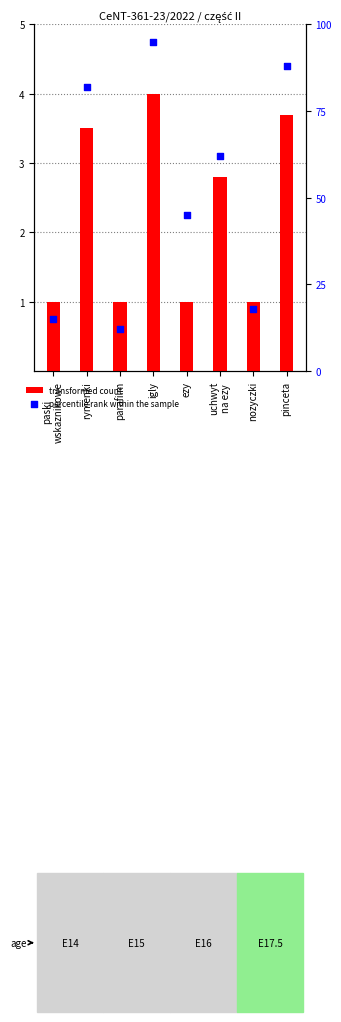

At which category is the sum across all series the highest?

igly